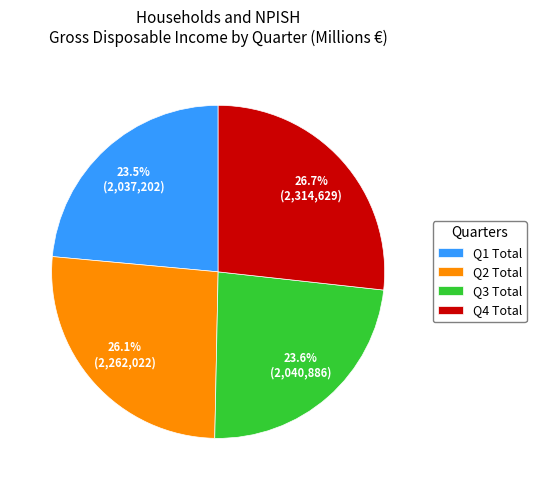

Which has a higher value, Q4 Total or Q2 Total?

Q4 Total